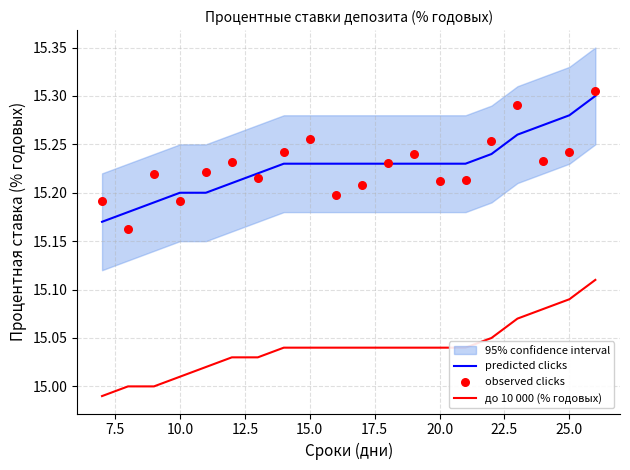

Which series contains the highest Y value?

observed clicks